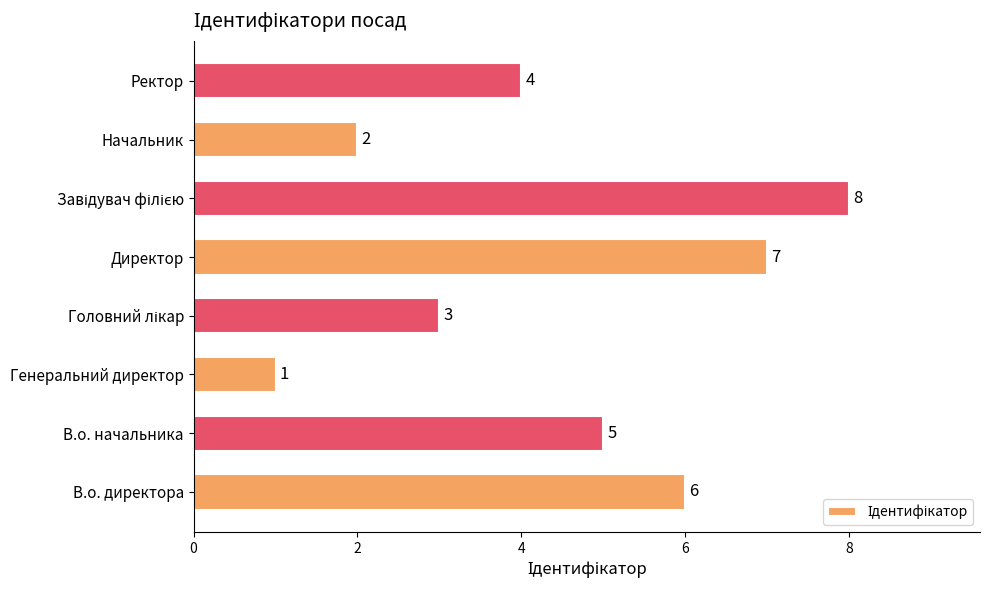

Count the values in the range 3 to 7.

5